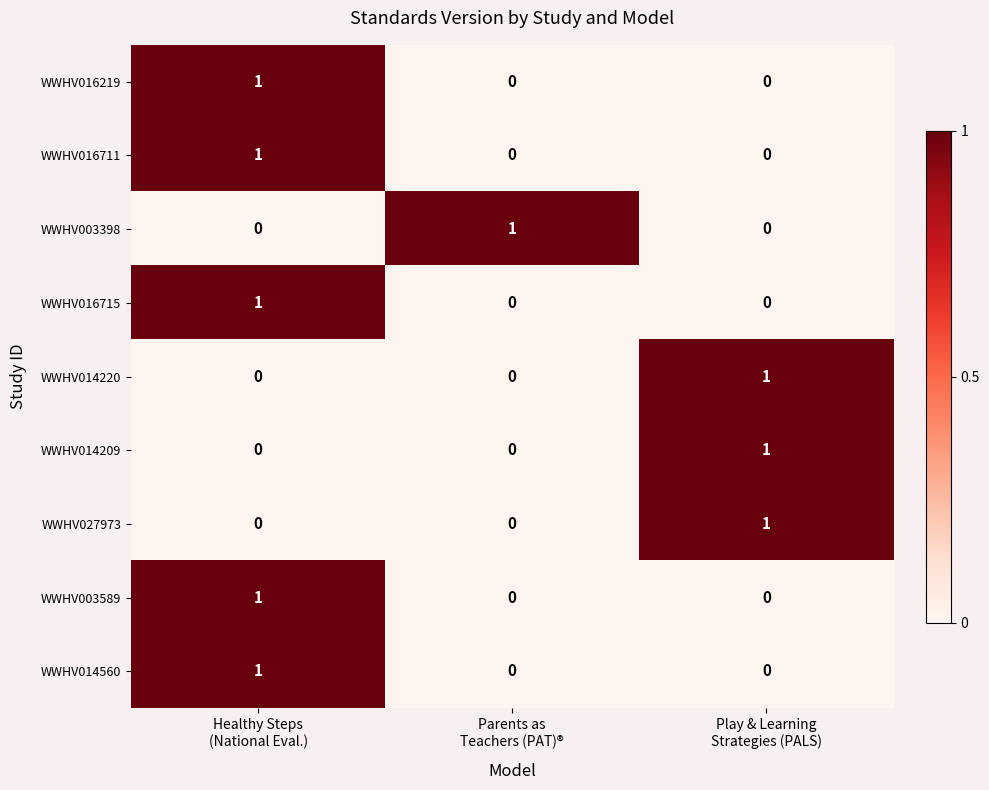

Count the WWHV003589 values in the range 0 to 1.

3